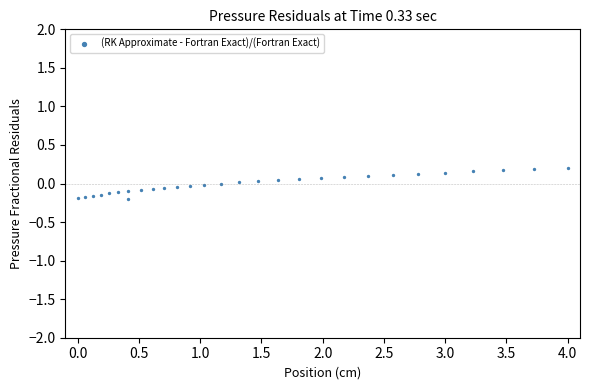

What is the range of X values (max minus min)?

4.0